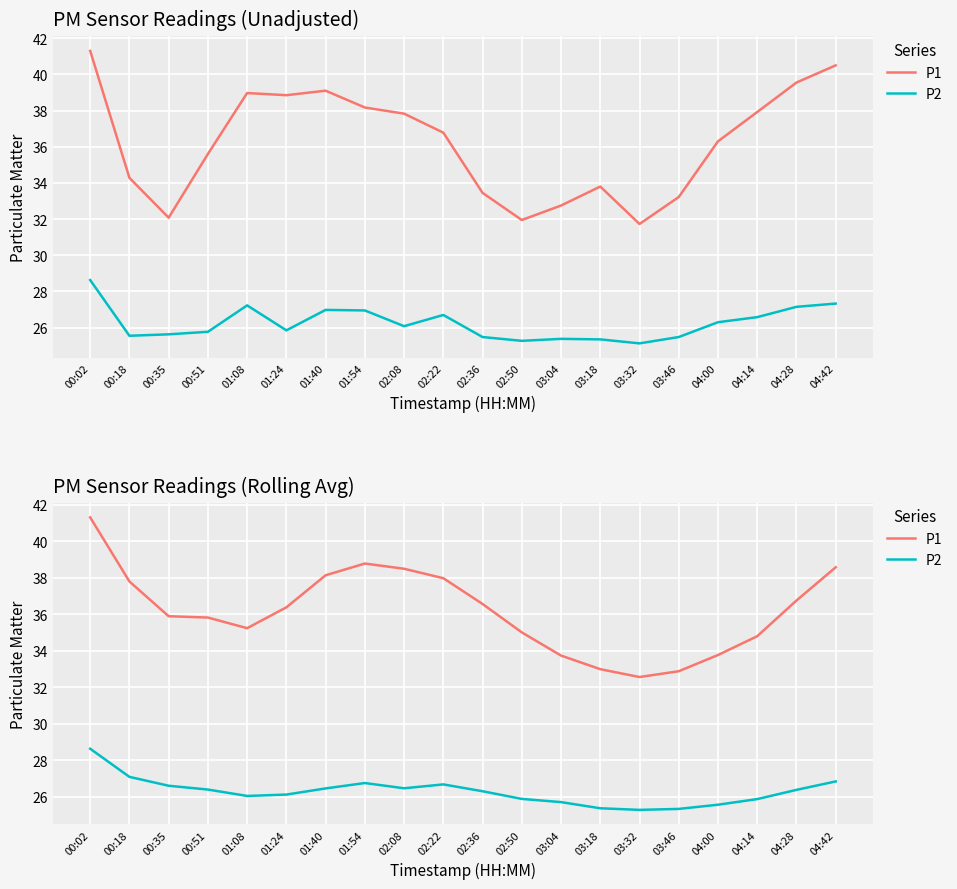

True or false: P2 and P1 intersect in this chart.

False